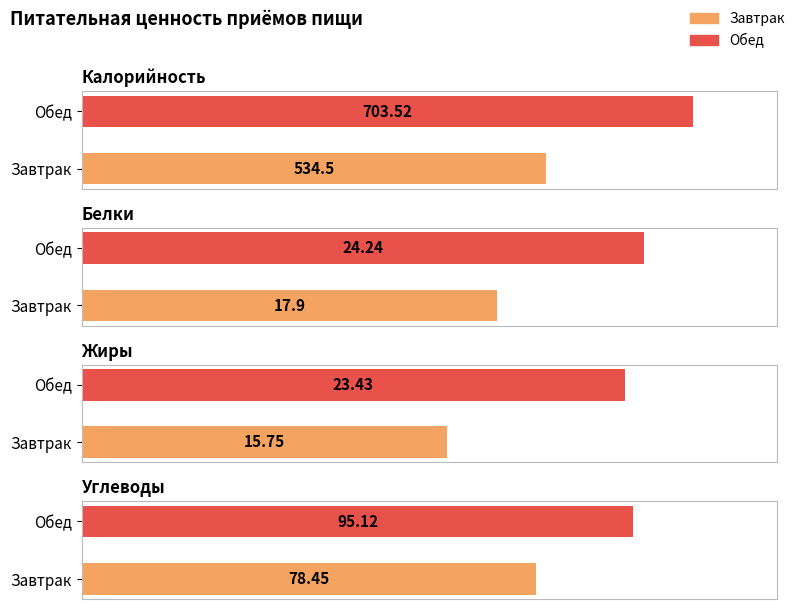

Rank the series at Завтрак from lowest to highest value.

Жиры, Белки, Углеводы, Калорийность